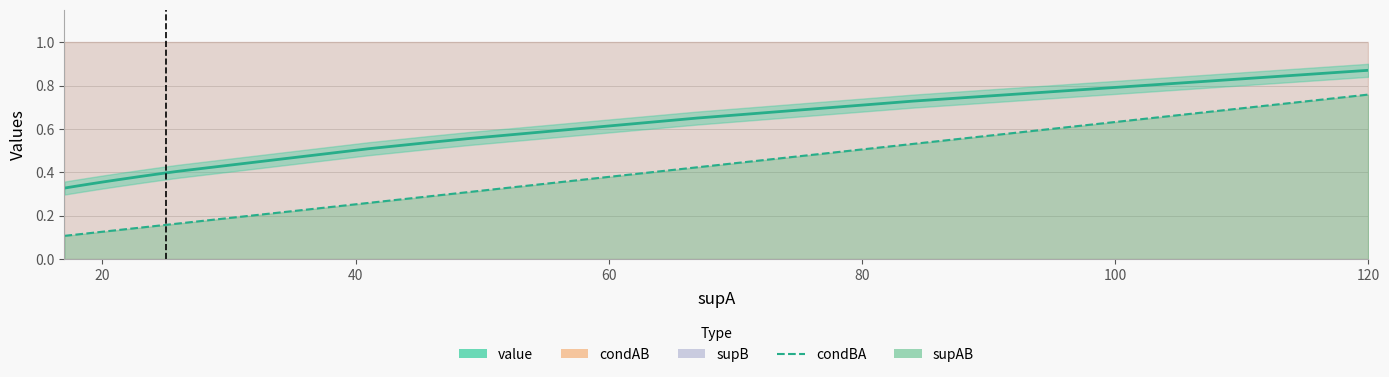

What is the greatest value displayed?

0.9